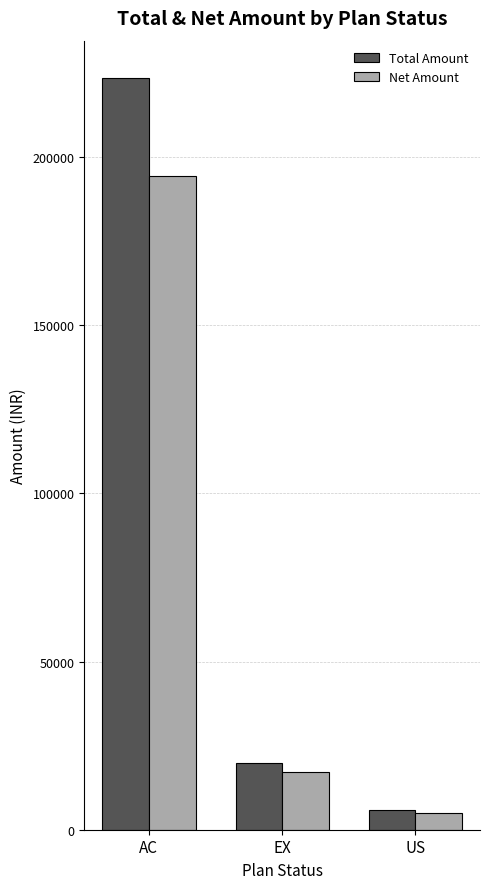

Reading right to left, extract all data points from this chart.

Total Amount: US=6000.0	EX=19950.0	AC=223500.0
Net Amount: US=5084.7	EX=17204.3	AC=194491.5